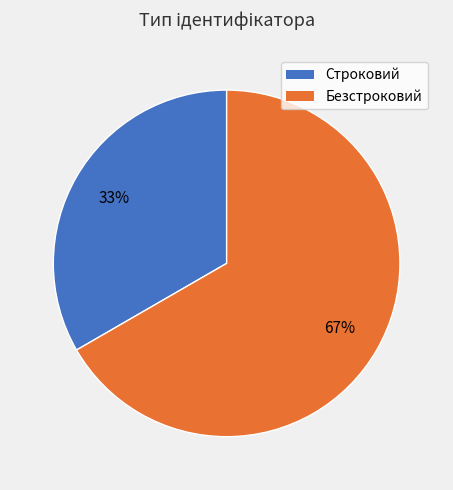

Which category has the biggest portion of the pie?

Безстроковий